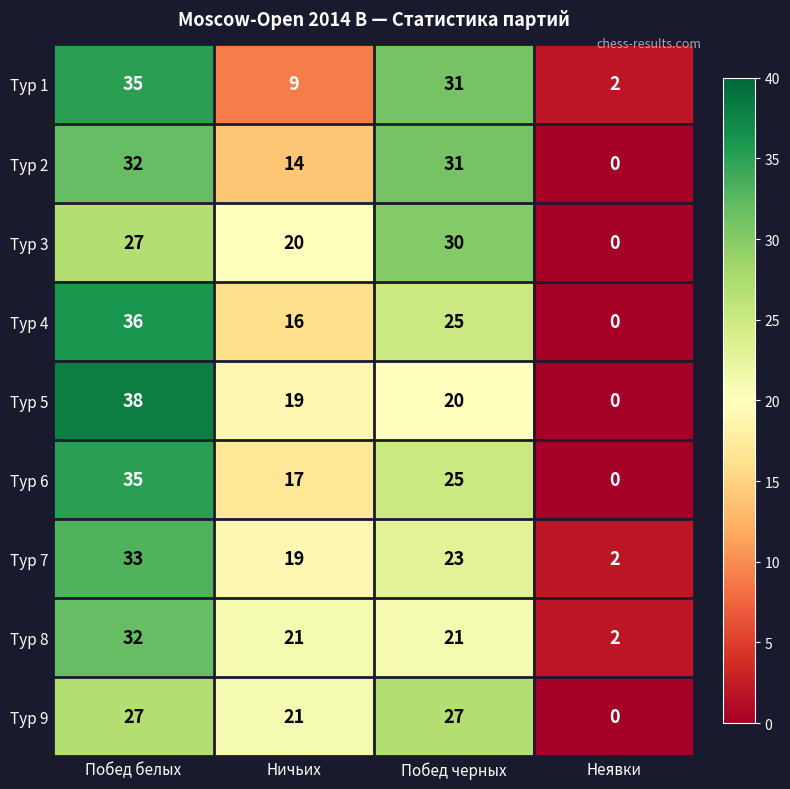

At how many categories does at least one series exceed 25?

2